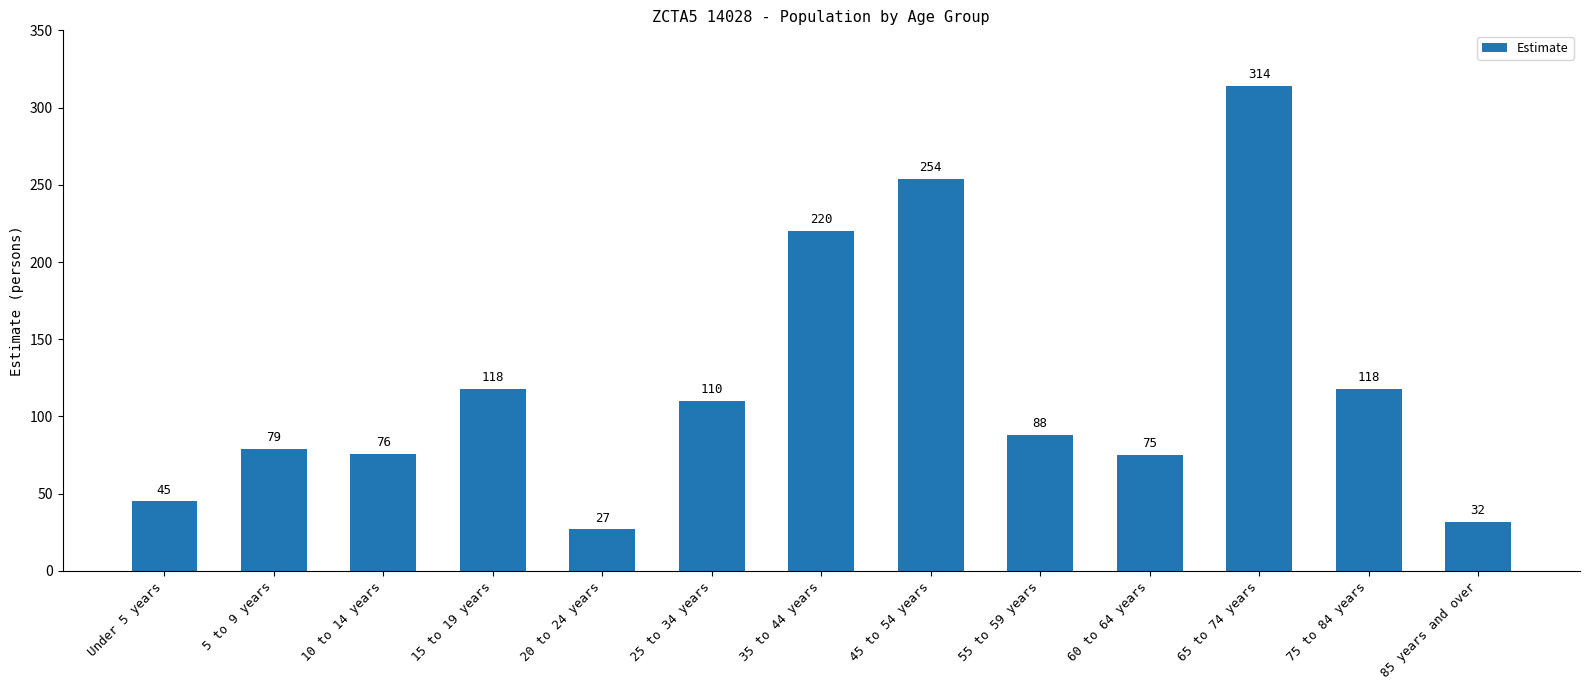

What is the difference between the values at 35 to 44 years and 10 to 14 years?

144